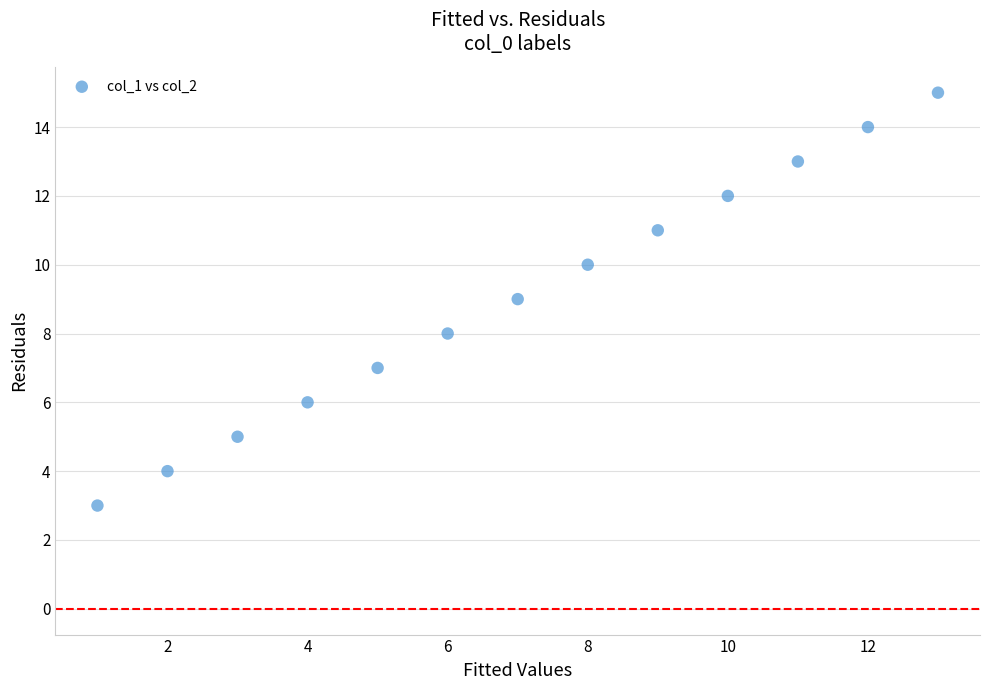

What is the range of Y values (max minus min)?

12